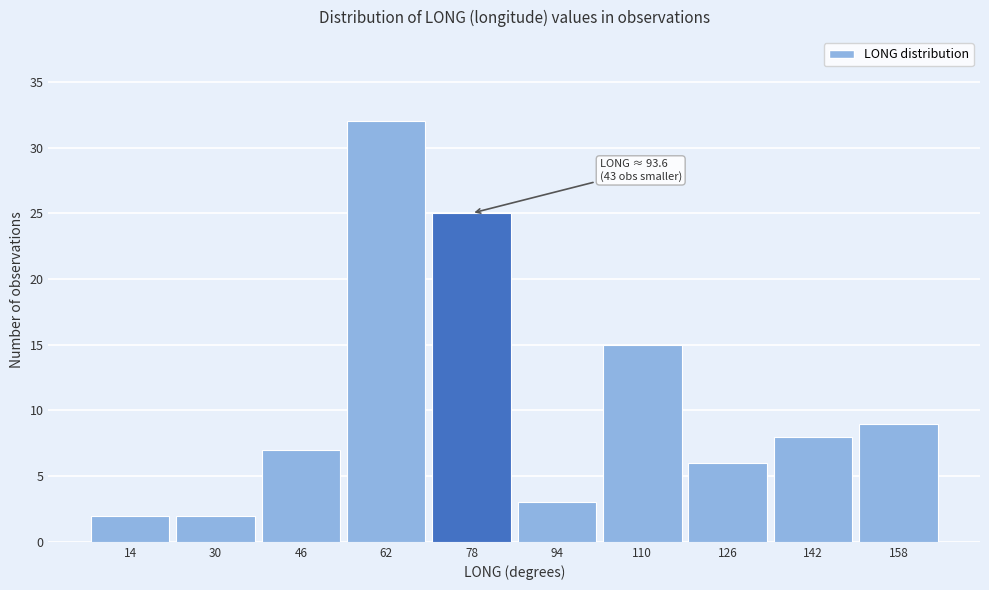

Reading right to left, what are all the values shown in this chart?

158=9	142=8	126=6	110=15	94=3	78=25	62=32	46=7	30=2	14=2